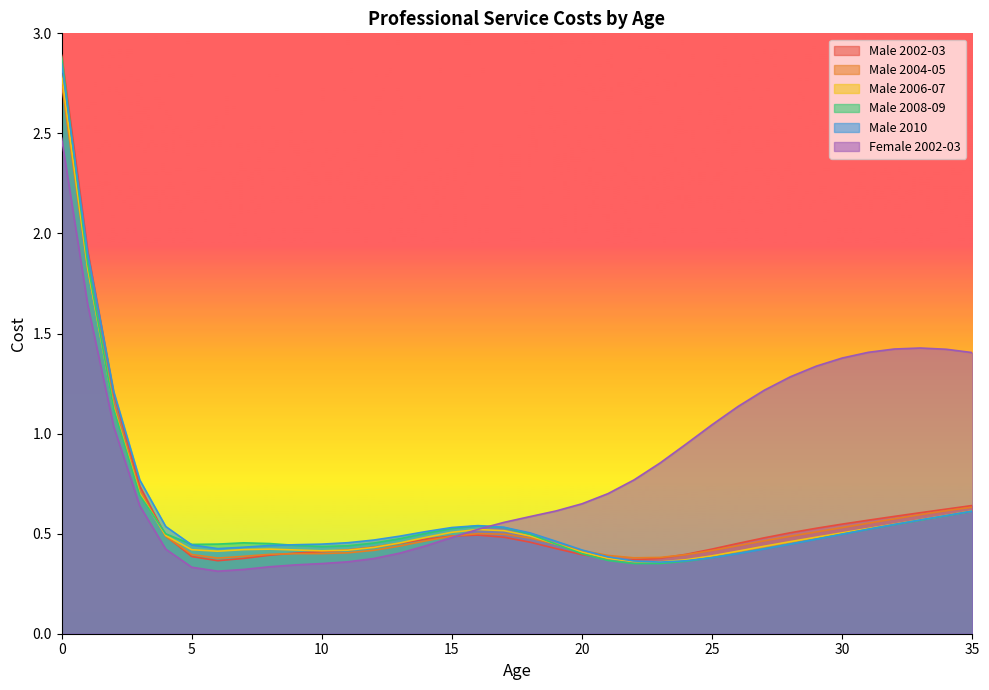

What is the highest value of the Female 2002-03 series?

2.5